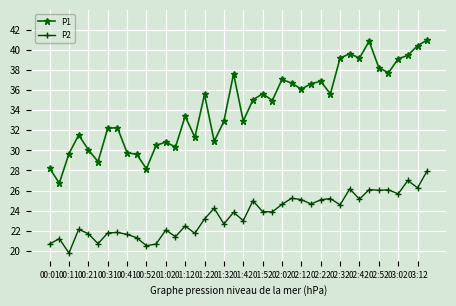

What is the value of the P1 point at the 8th from the left?

32.3